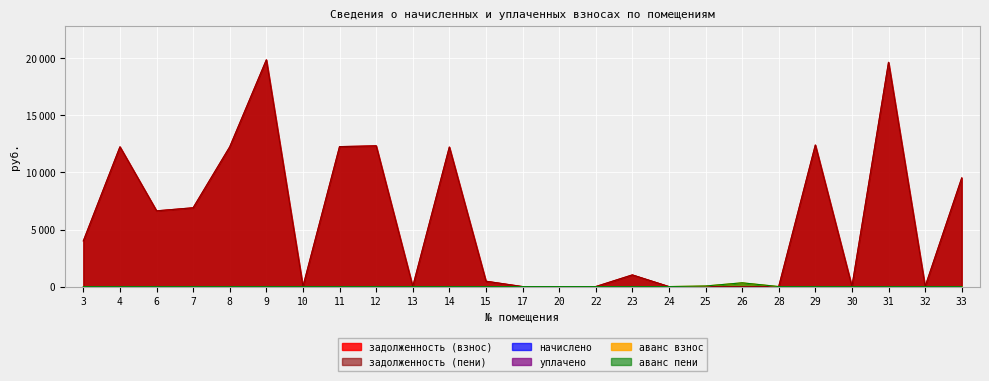

Rank the categories by задолженность (пени) value from highest to lowest.

9, 31, 29, 12, 11, 4, 8, 14, 33, 7, 6, 3, 23, 15, 10, 13, 17, 20, 22, 24, 25, 26, 28, 30, 32